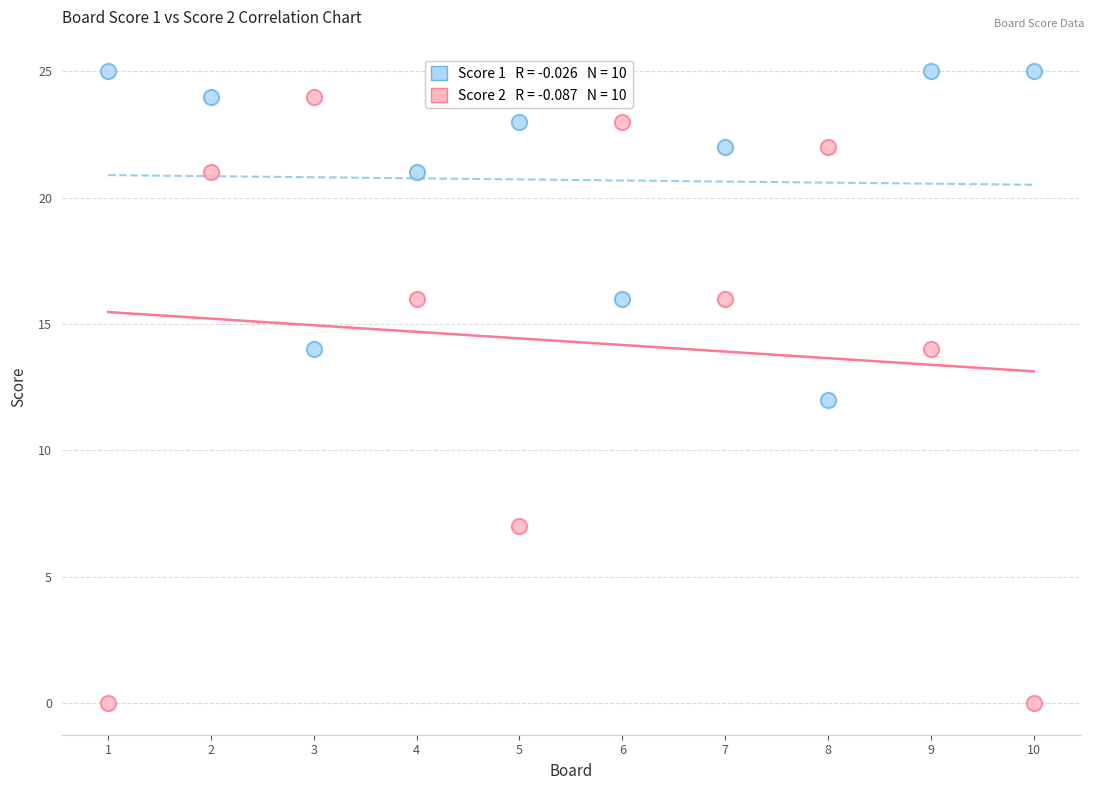

Across all data points, what is the range of Y values (max minus min)?

25